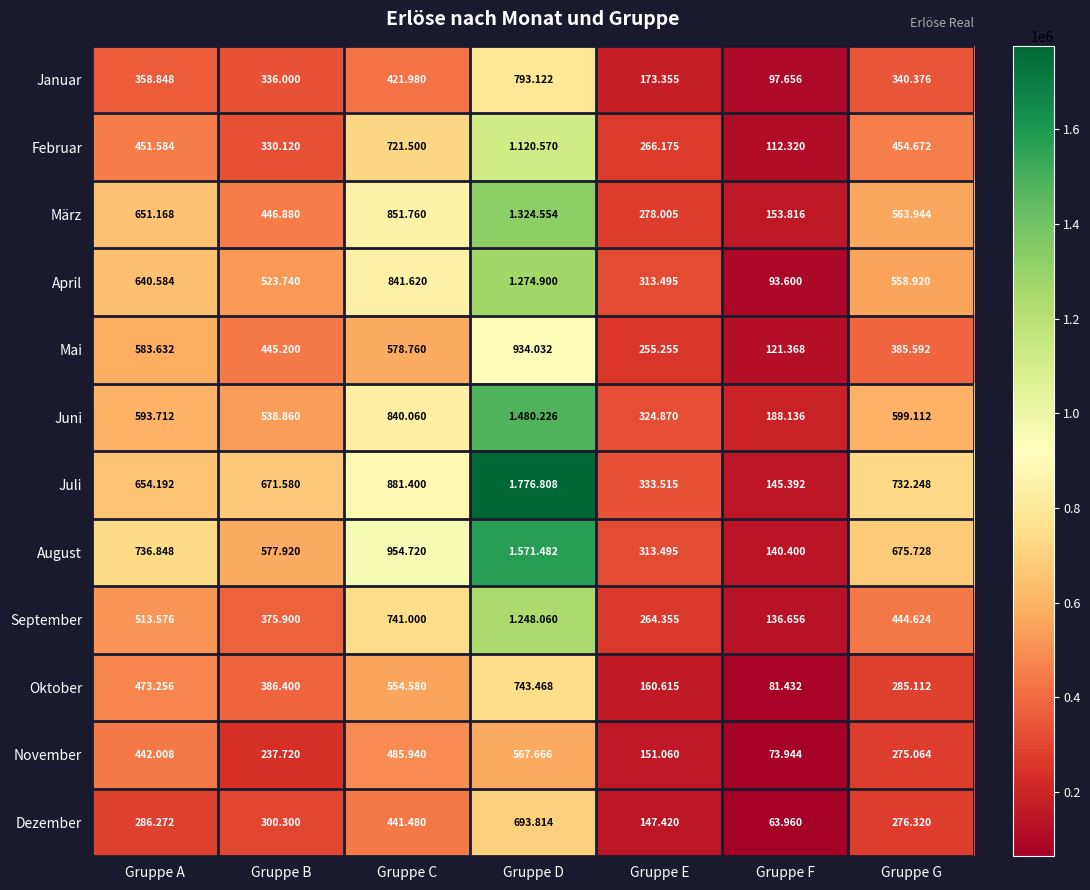

Which series has the largest total across all categories?

Juli